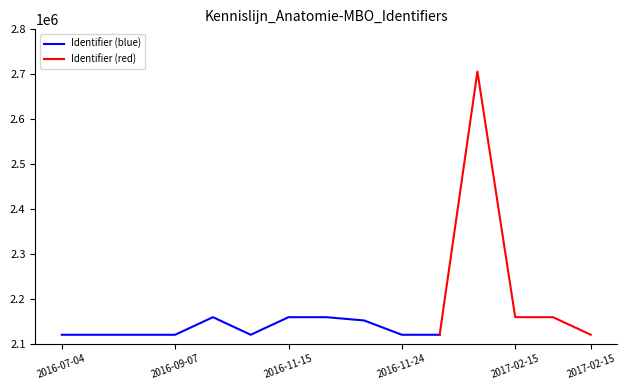

The value at 2016-11-23 is 2158852. True or false?

True